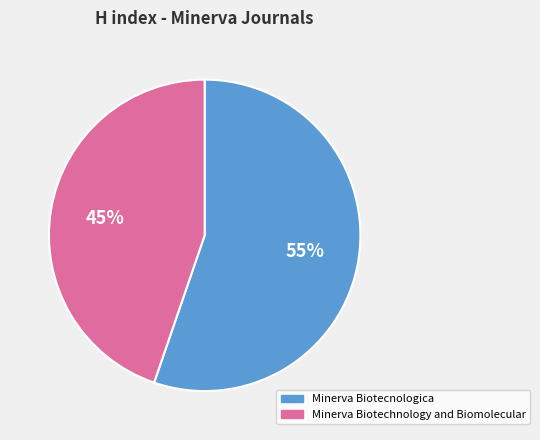

Rank the categories by value from highest to lowest.

Minerva Biotecnologica, Minerva Biotechnology and Biomolecular